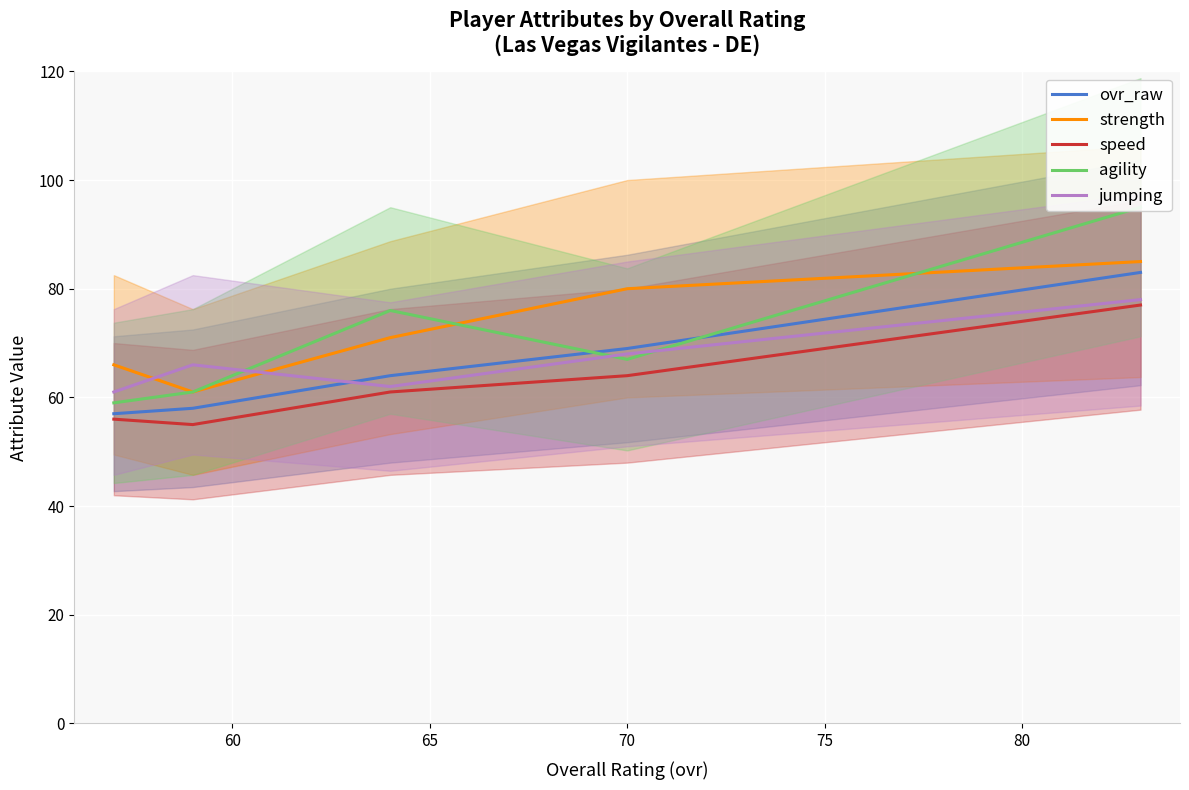

How many strength values are between 66 and 80?

3